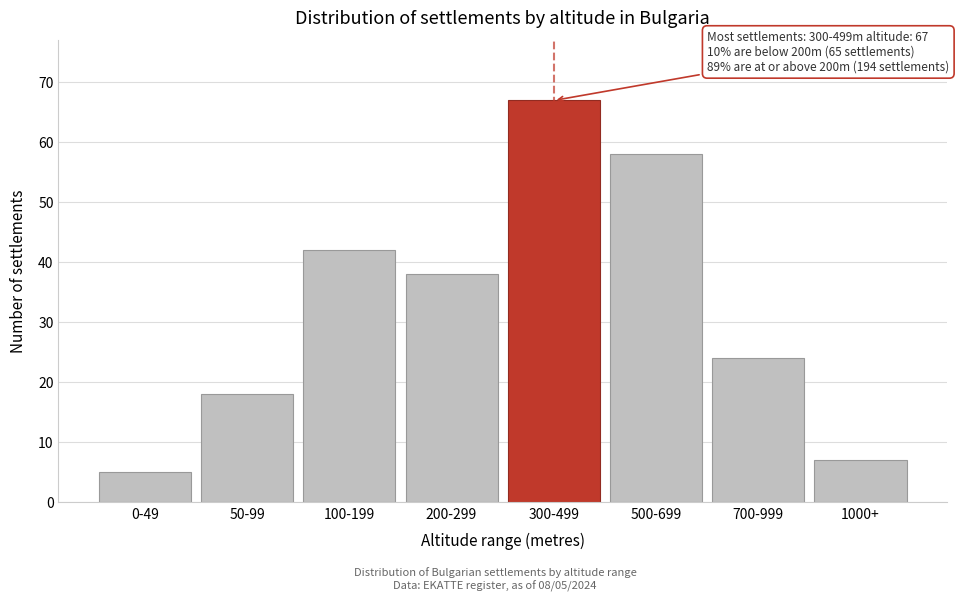

Reading right to left, transcribe all the data shown in this chart.

7	24	58	67	38	42	18	5